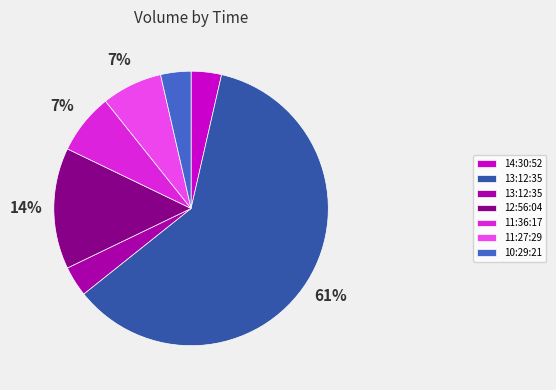

To the nearest percent, what is the average slice percentage?

14%